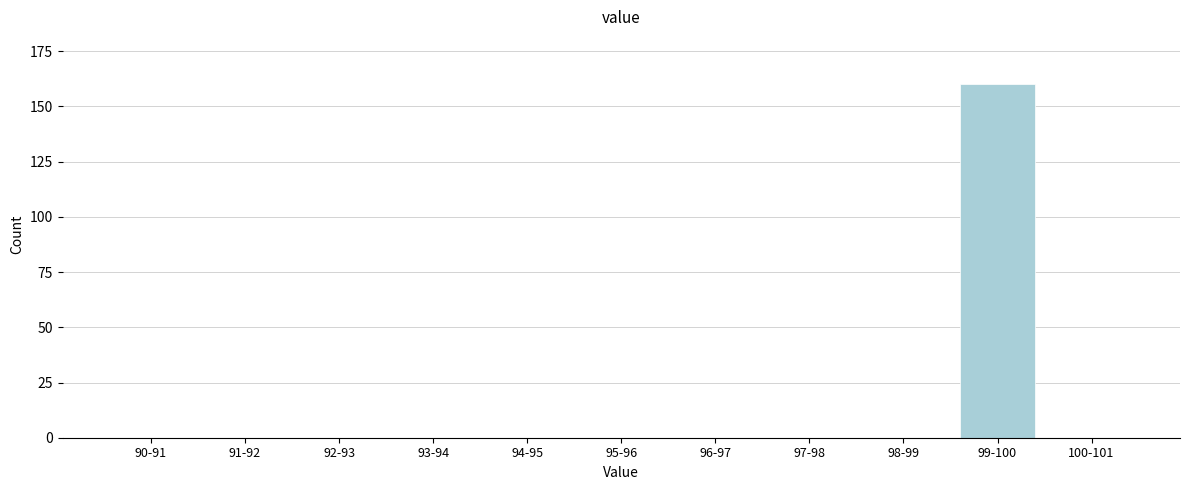

Reading left to right, extract all data points from this chart.

90-91=0	91-92=0	92-93=0	93-94=0	94-95=0	95-96=0	96-97=0	97-98=0	98-99=0	99-100=160	100-101=0